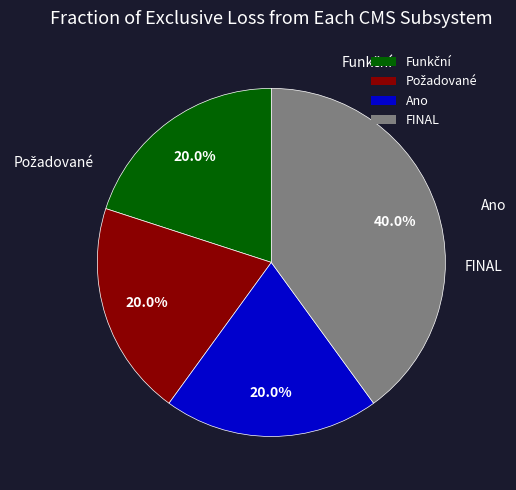

What portion of the pie excludes Ano?

80.0%